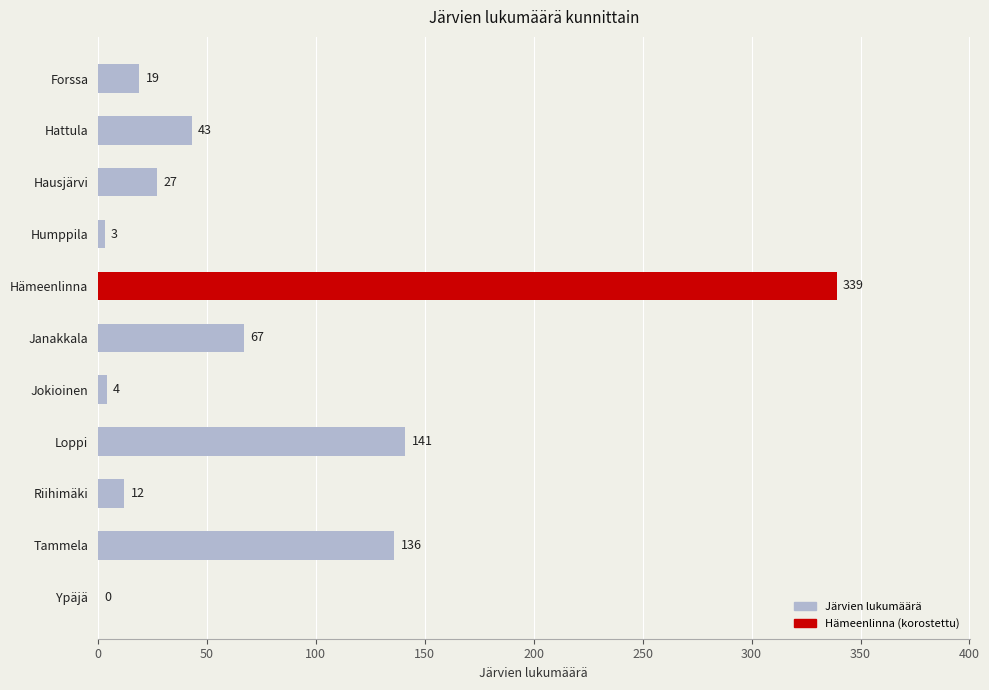

Count the number of categories in the chart.

11